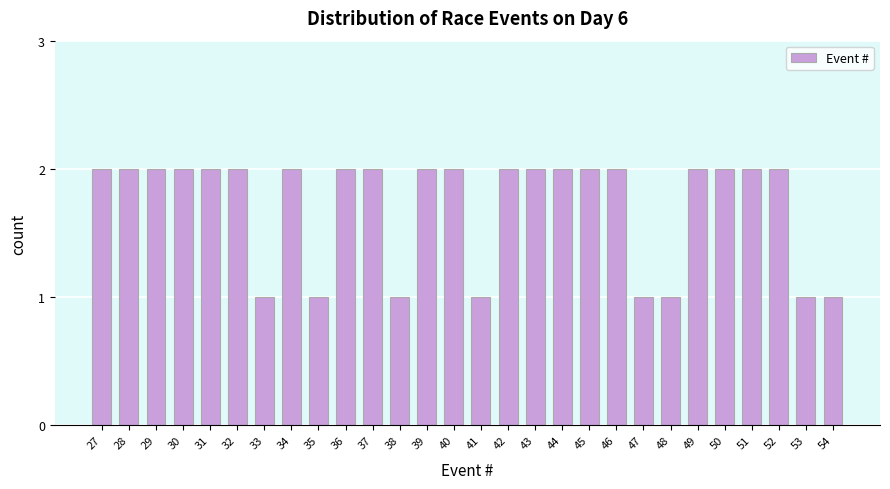

Reading left to right, what are all the values shown in this chart?

2	2	2	2	2	2	1	2	1	2	2	1	2	2	1	2	2	2	2	2	1	1	2	2	2	2	1	1